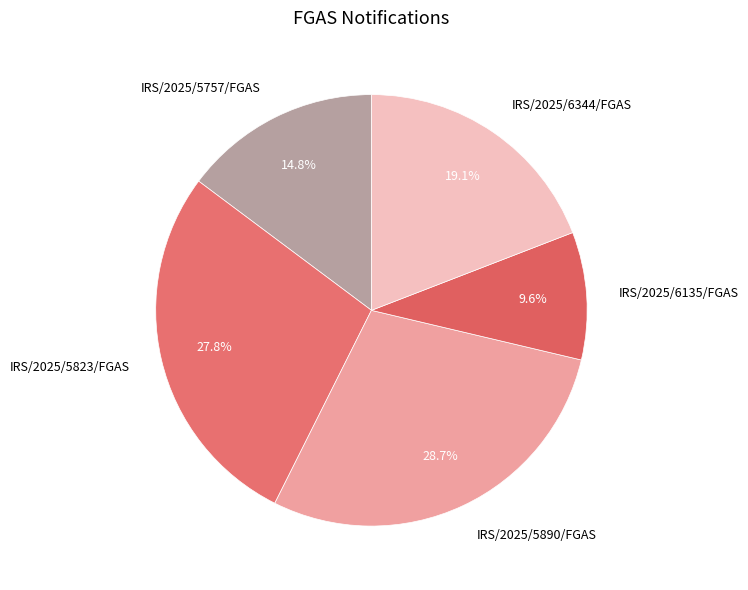

True or false: IRS/2025/5890/FGAS accounts for 37% of the total.

False